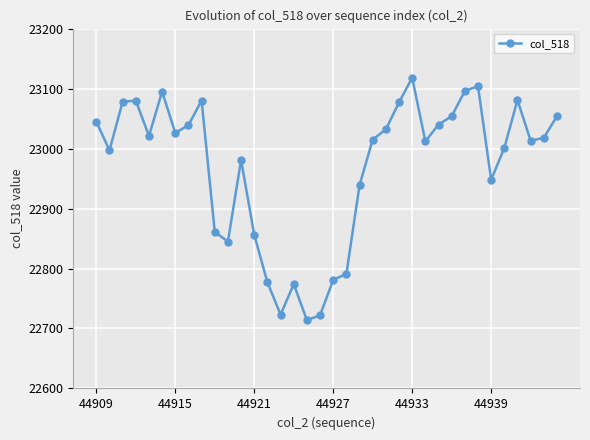

What is the value of the 16th point from the left?

22774